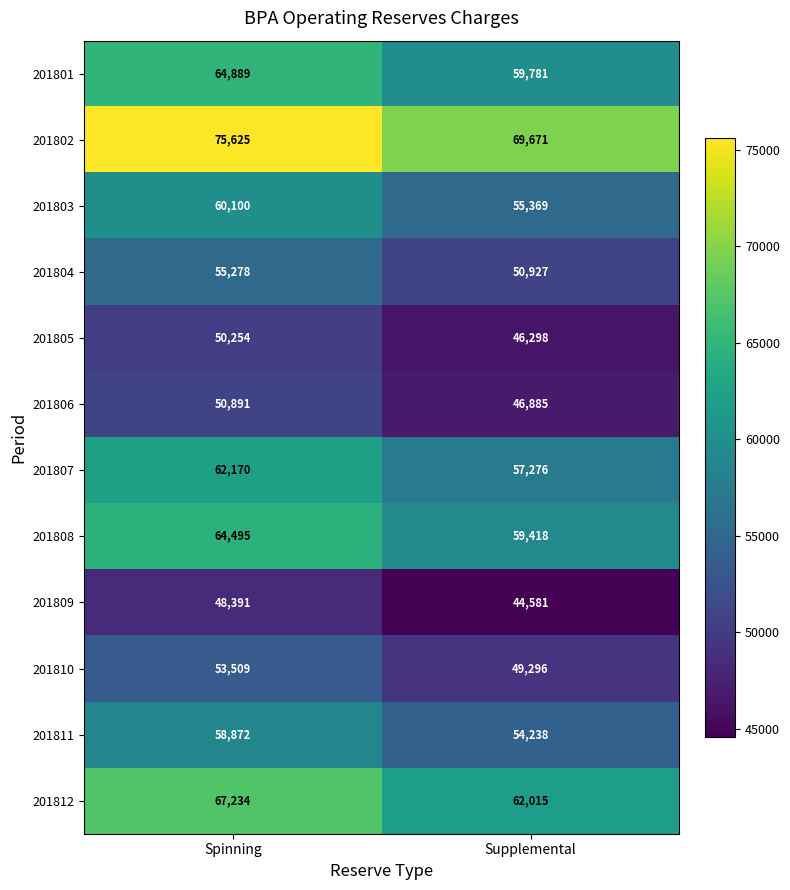

Which category has the highest value in the 201811 series?

Spinning